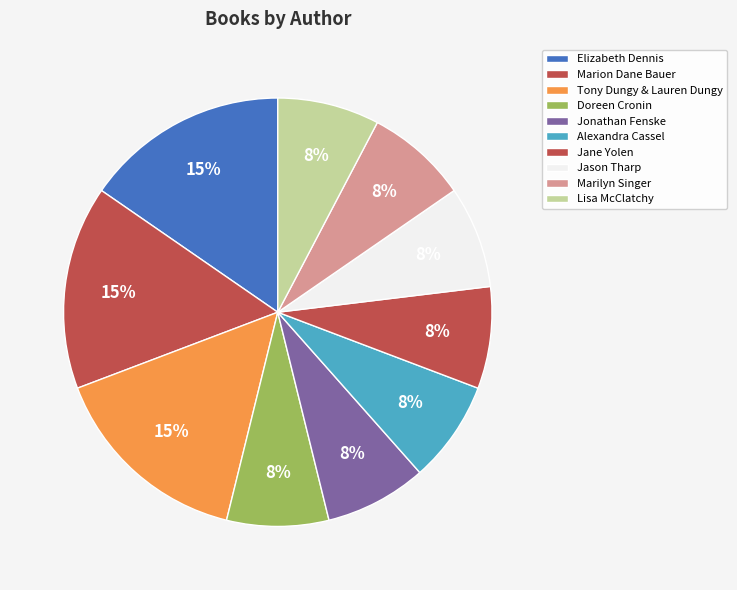

Count the number of slices in the pie.

10